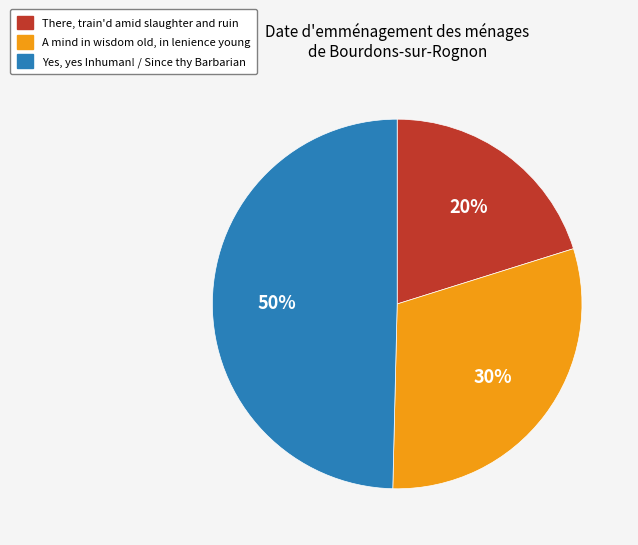

To the nearest percent, what is the average slice percentage?

33%